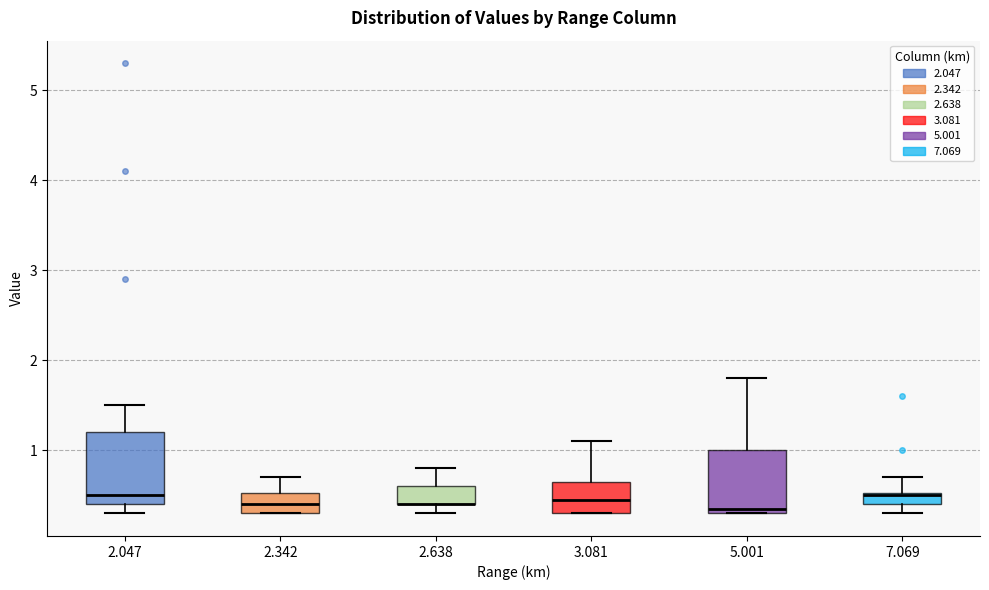

Where is the upper edge of the box at x = 3.081 on the y-axis? The values are not printed on the chart, so give them approximately, as read against the axis.

0.7